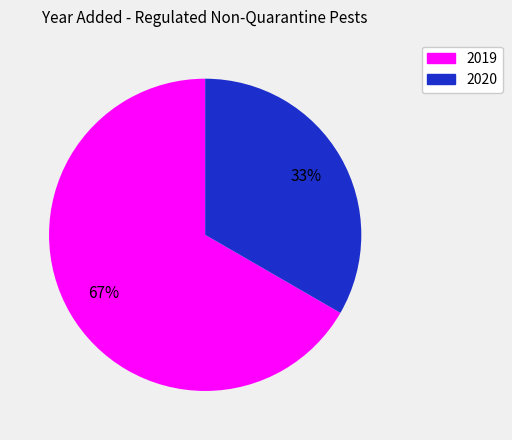

To the nearest percent, what percentage of the pie is 2020?

33%